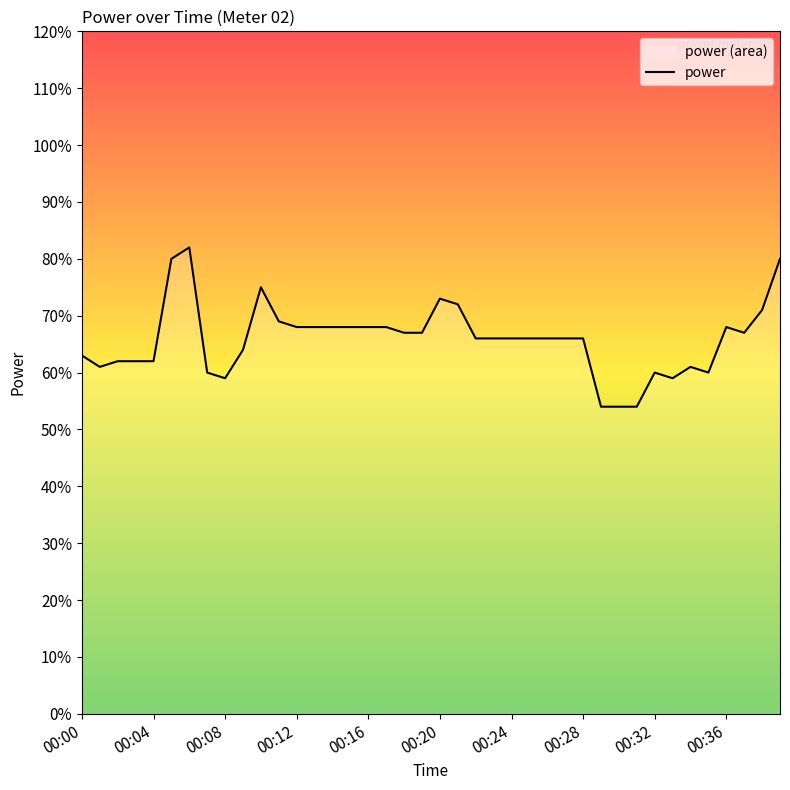

At which category does the chart reach its minimum across all series?

00:29